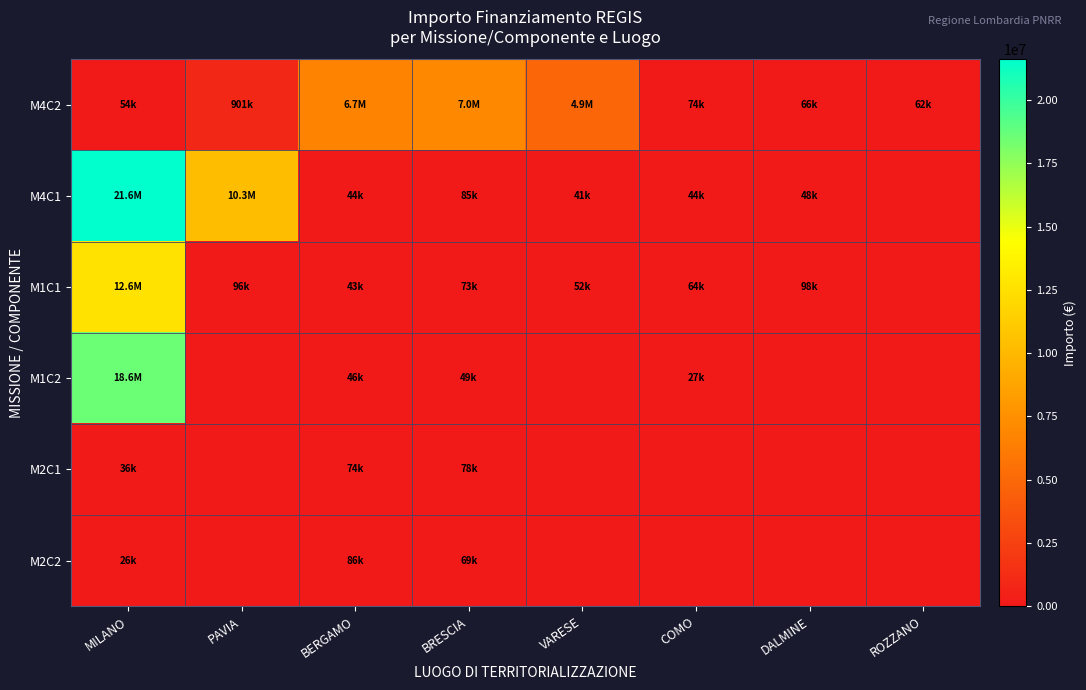

Which series has the widest spread of values?

M4C1